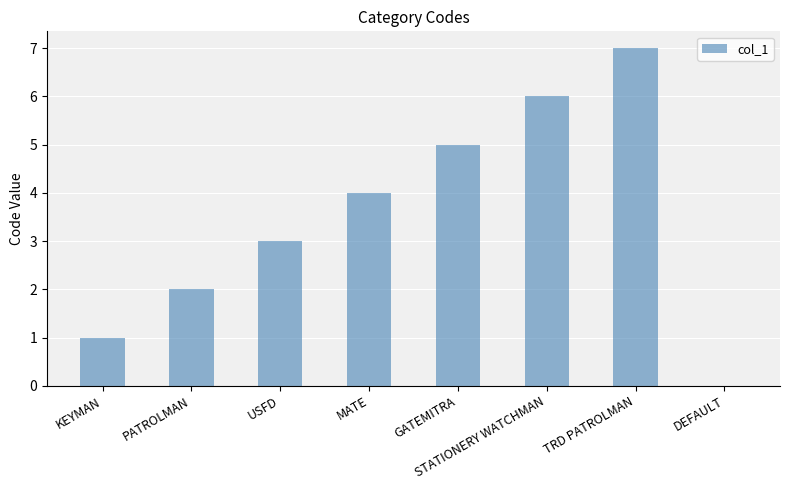

Read the value at PATROLMAN.

2